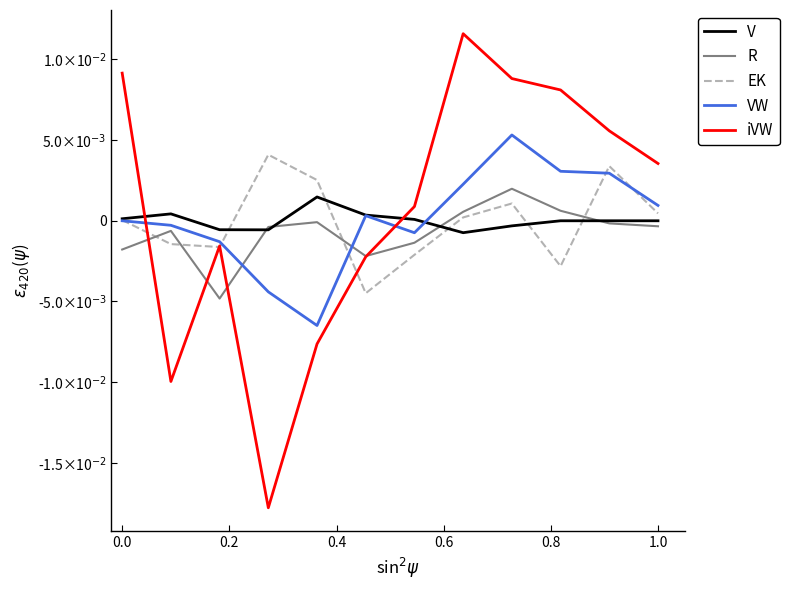

What are all the series names shown in the legend?

V, R, EK, VW, iVW